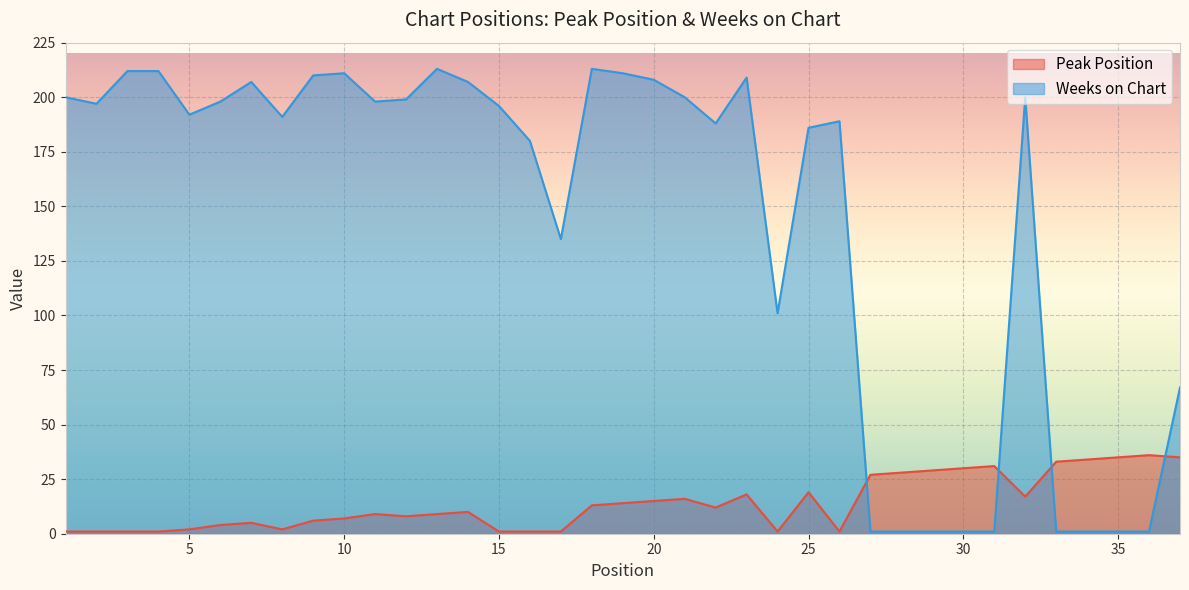

At which label does Peak Position reach its minimum?

1